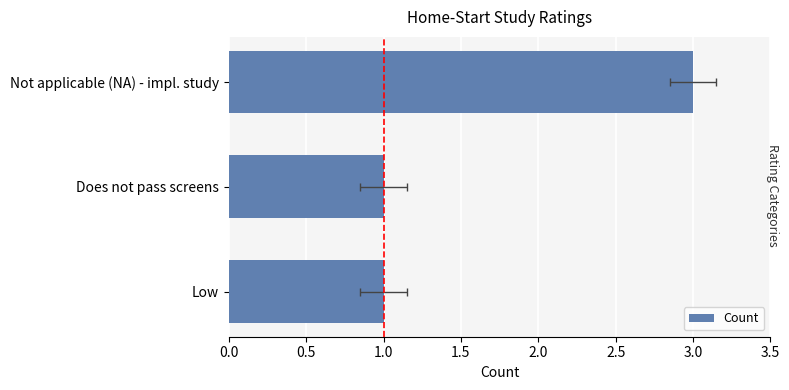

True or false: the data shows 1 at Low.

True